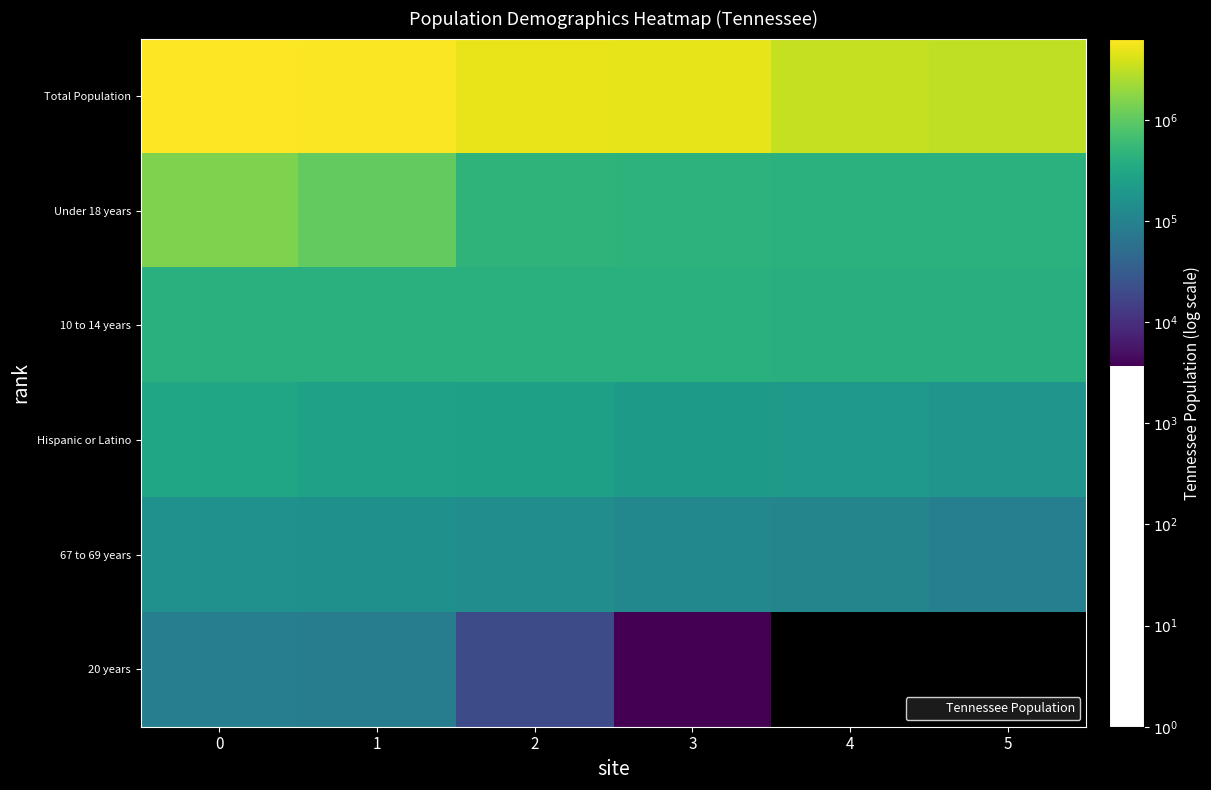

Is the value of Total Population at 0 greater than the value of Hispanic or Latino at 5?

Yes